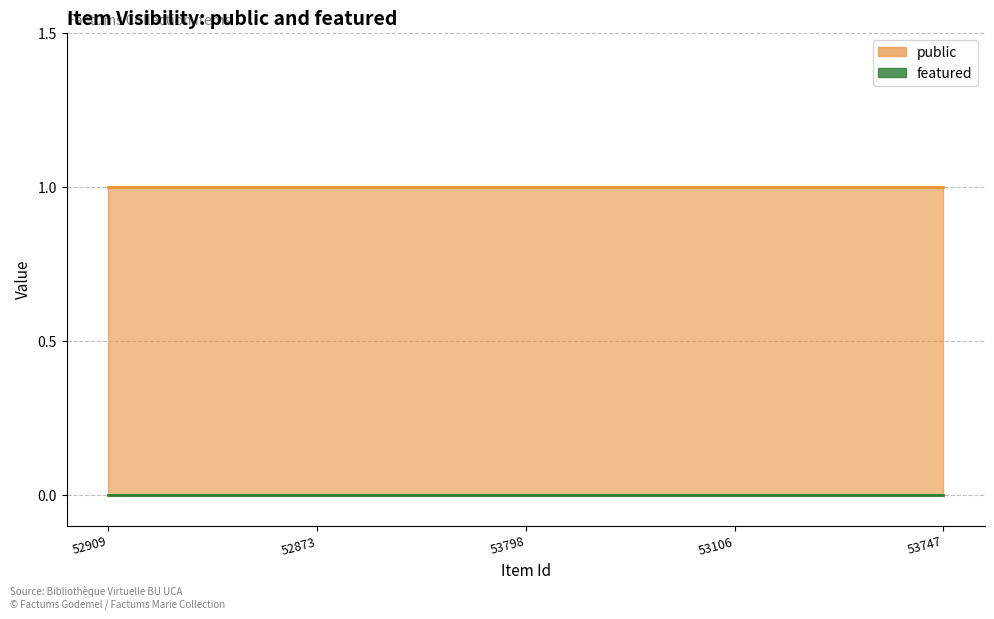

What is the maximum value for public?

1